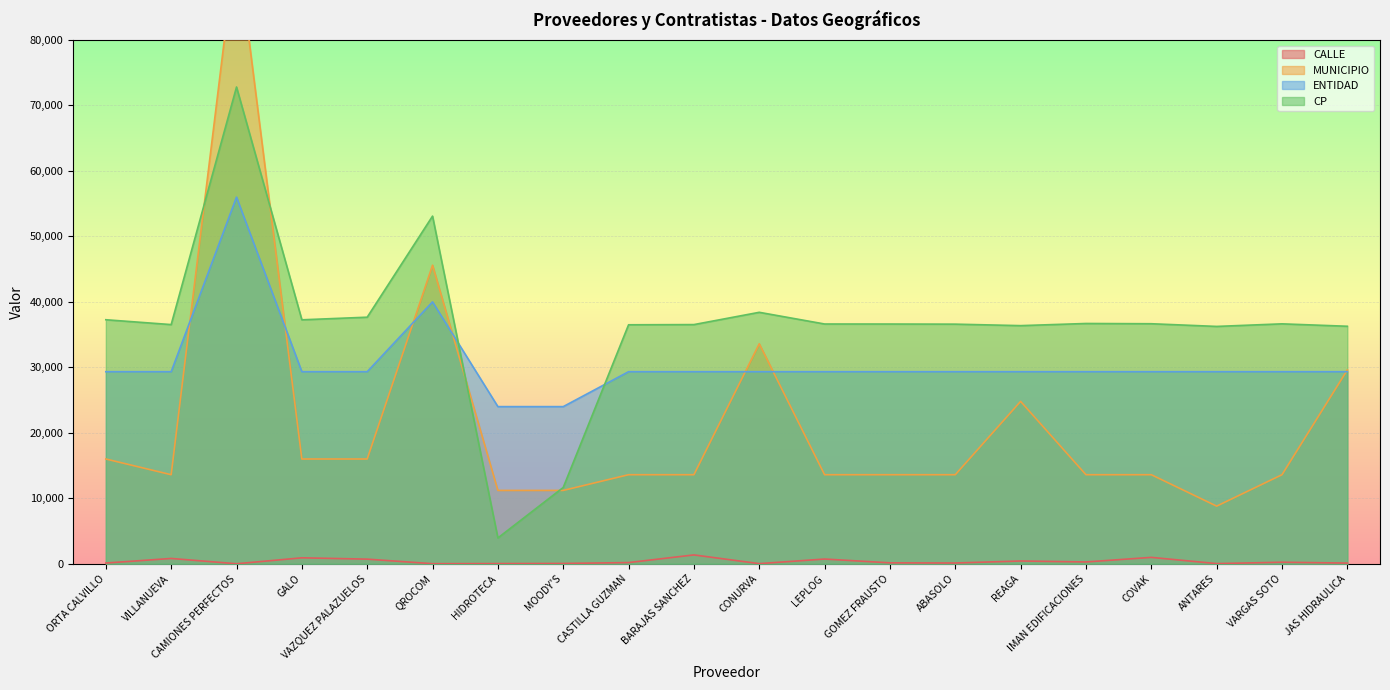

In ENTIDAD, how many points are higher than both neighbors (excluding endpoints)?

2